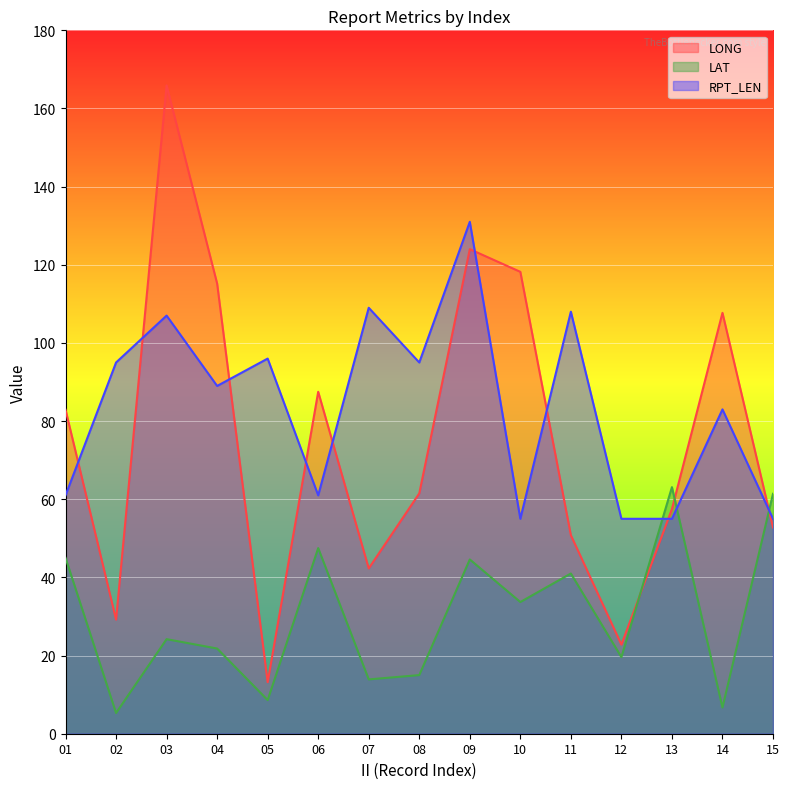

The LONG series shows 36.7 at 10. True or false?

False